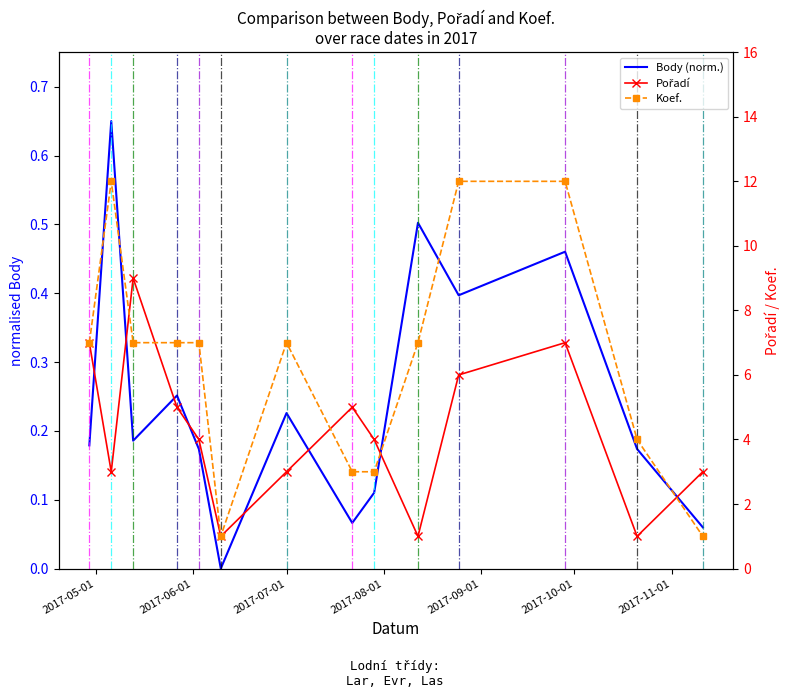

True or false: Body (norm.) and Pořadí intersect in this chart.

False